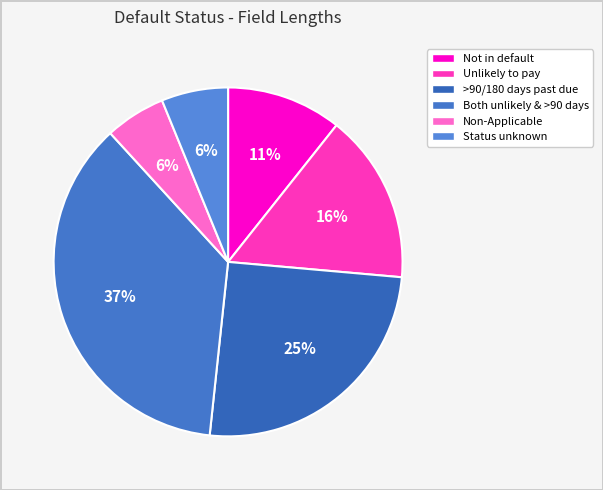

Does any single category account for the majority?

No